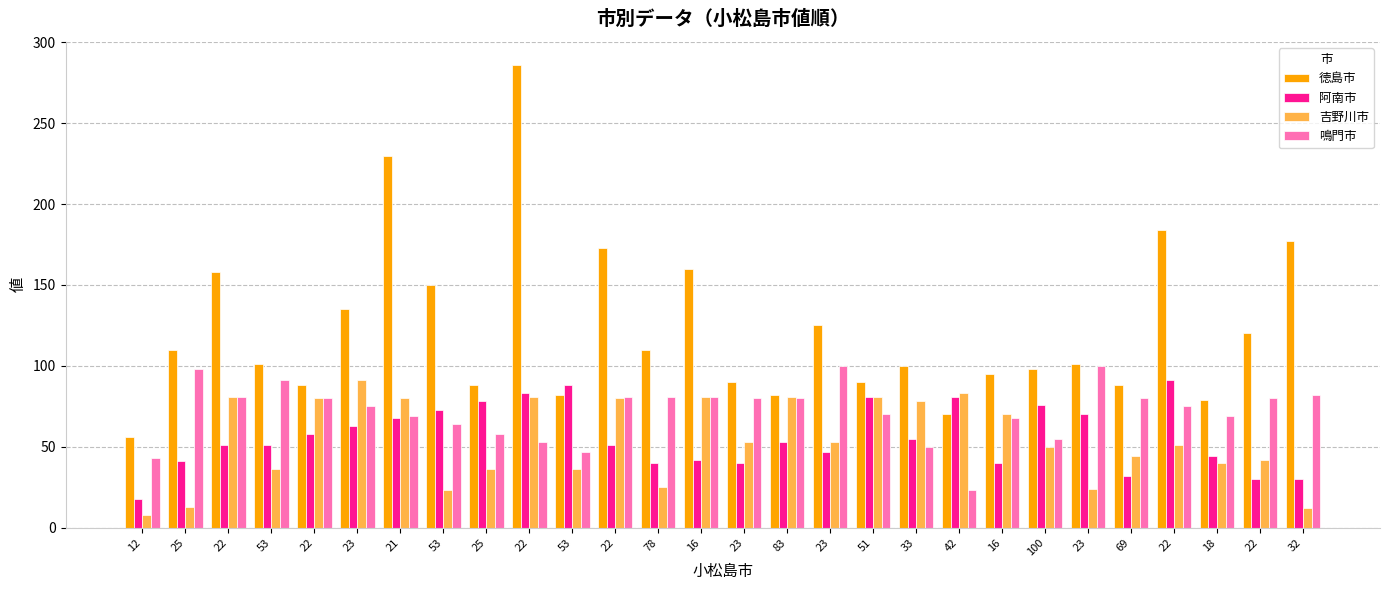

Where does the 阿南市 series first go above 53?

22